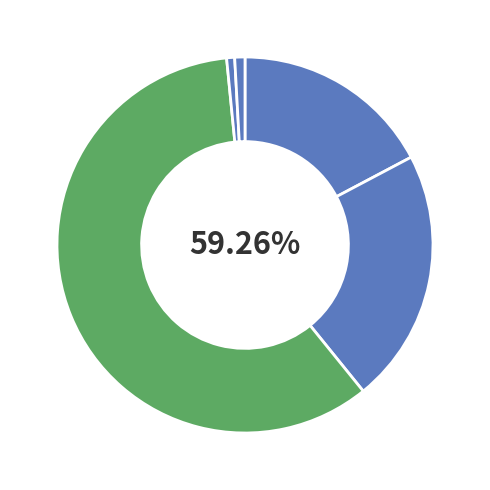

Which slice represents more than half of the pie?

k1